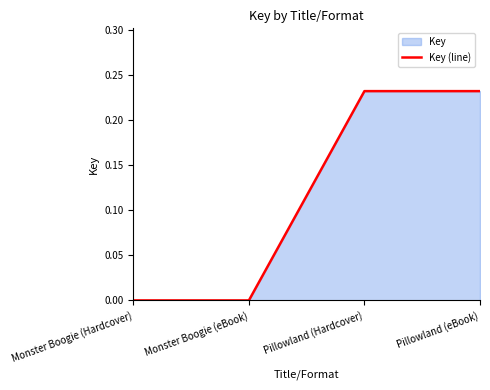

Is it true that the value at Monster Boogie (eBook) is 0.0?

True